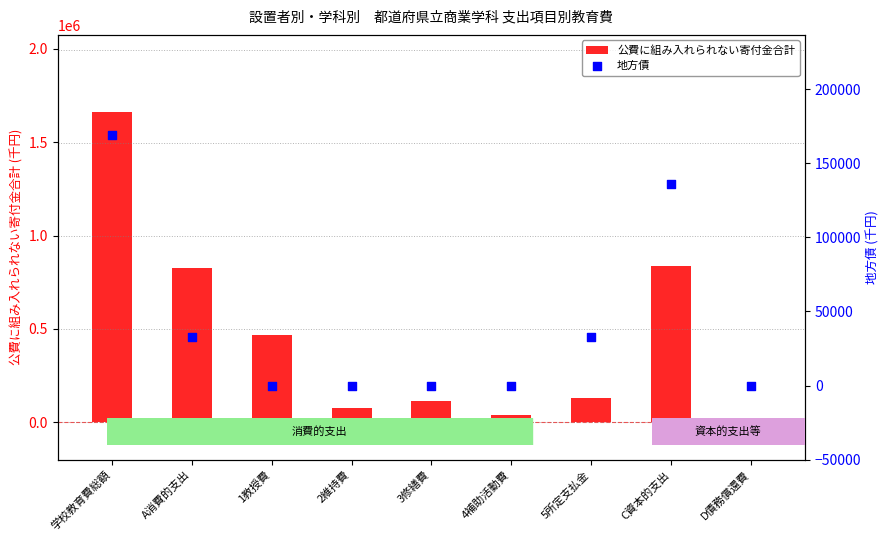

Which series has the largest Y range (max minus min)?

公費に組み入れられない寄付金合計